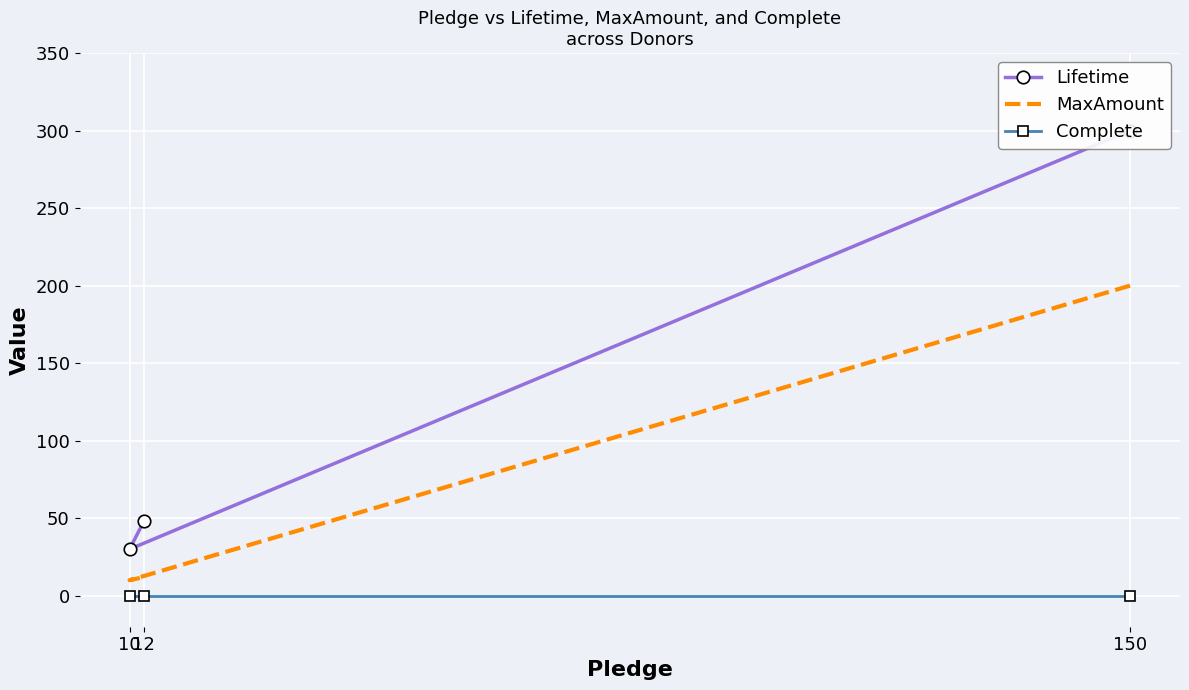

How many distinct data groups are displayed?

3